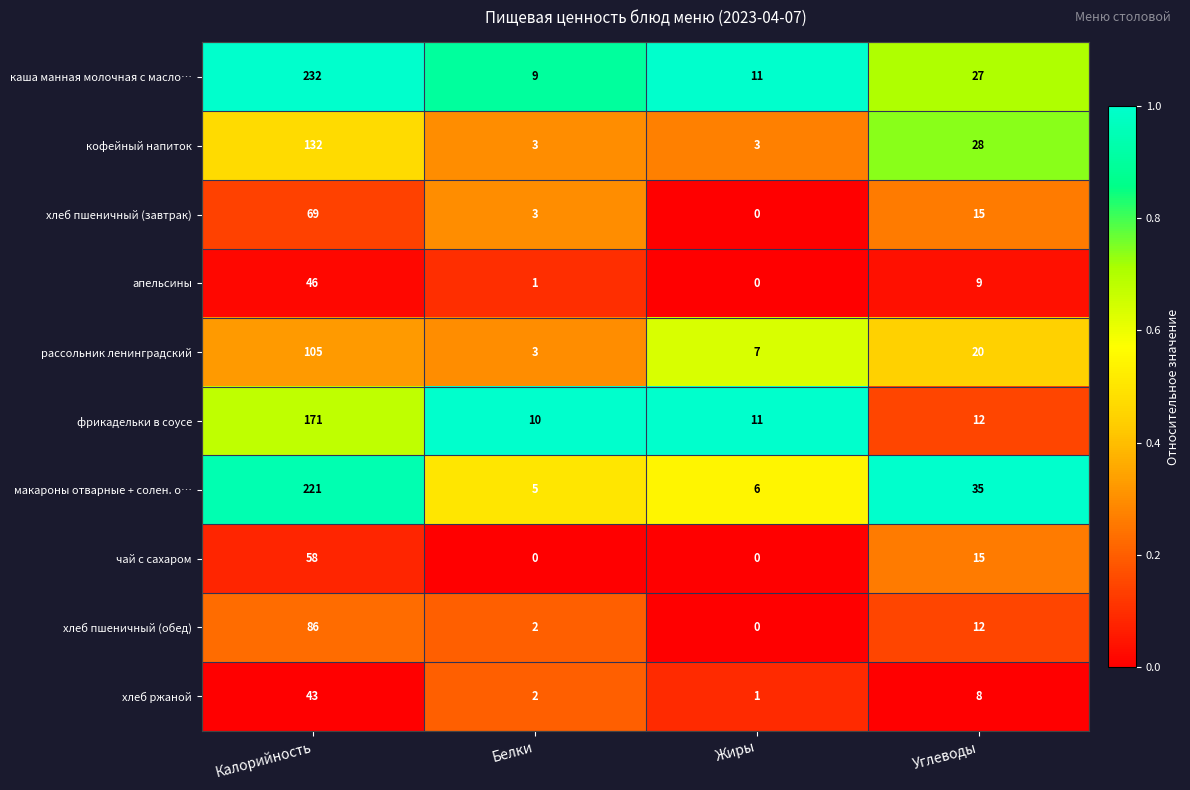

What is the difference between the maximum and minimum values in the рассольник ленинградский series?

102